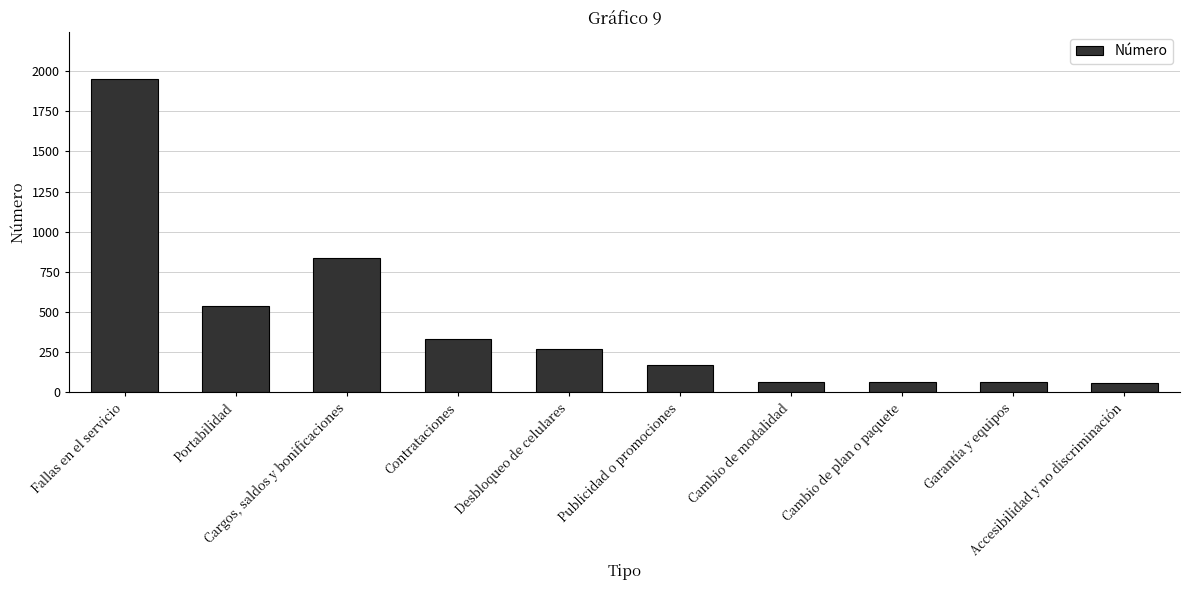

What is the average value?

435